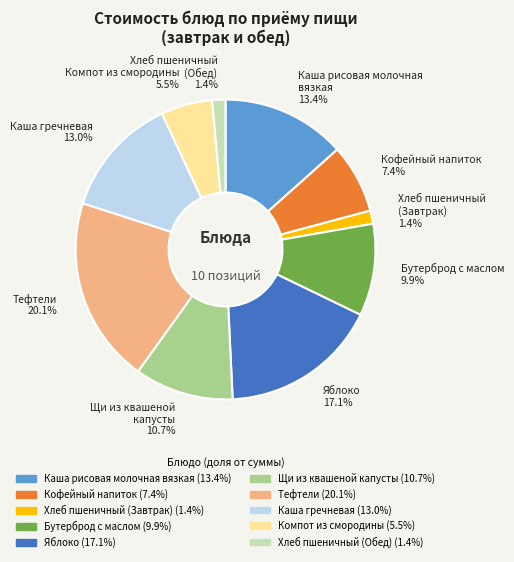

Which category has the biggest portion of the pie?

Тефтели